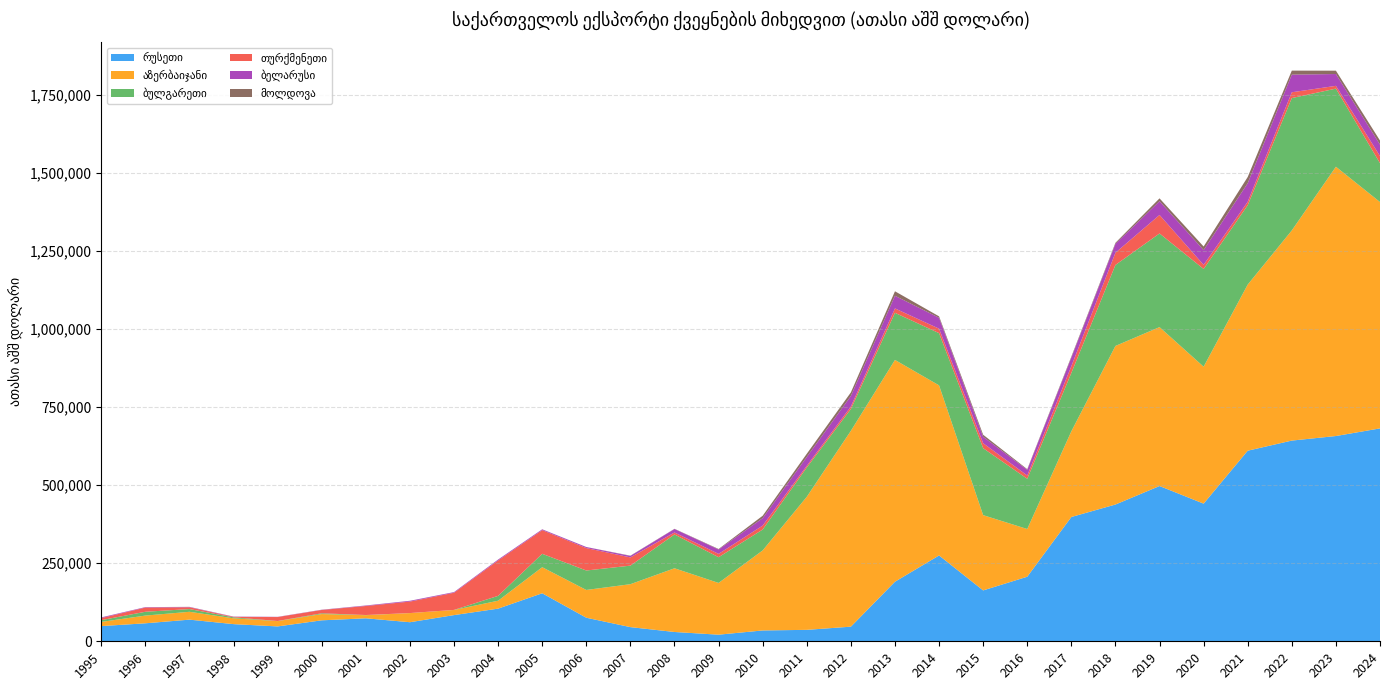

Reading left to right, transcribe all the data shown in this chart.

რუსეთი: 1995=48633.9	1996=57582.2	1997=69273.1	1998=54935.8	1999=47601.0	2000=67108.9	2001=73554.6	2002=61048.5	2003=83839.8	2004=104532.8	2005=153724.5	2006=75393.3	2007=45338.5	2008=29783.4	2009=21146.2	2010=34706.4	2011=36610.4	2012=46806.0	2013=190653.4	2014=274754.0	2015=162885.6	2016=206687.5	2017=397853.6	2018=437749.3	2019=496972.2	2020=440620.7	2021=610067.5	2022=642439.0	2023=657019.4	2024=681459.0
აზერბაიჯანი: 1995=13384.4	1996=24714.4	1997=25106.8	1998=18636.2	1999=16936.8	2000=20079.6	2001=9975.8	2002=29171.7	2003=16445.1	2004=25327.2	2005=83430.8	2006=88913.5	2007=137455.0	2008=203930.3	2009=165633.8	2010=256241.8	2011=425907.0	2012=626914.0	2013=709919.2	2014=544448.0	2015=240869.6	2016=152719.4	2017=274224.1	2018=507628.4	2019=508680.8	2020=438327.5	2021=531724.2	2022=672698.4	2023=862010.5	2024=724534.7
ბულგარეთი: 1995=5657.4	1996=12180.6	1997=8753.8	1998=3087.4	1999=390.1	2000=2418.3	2001=575.5	2002=138.3	2003=154.0	2004=15552.0	2005=42843.9	2006=62268.2	2007=59357.3	2008=108216.6	2009=82290.6	2010=66754.2	2011=93699.0	2012=69654.7	2013=150753.8	2014=167104.9	2015=214247.1	2016=160760.0	2017=186856.3	2018=259166.2	2019=299702.4	2020=312735.6	2021=253948.5	2022=423598.5	2023=249959.7	2024=124307.3
თურქმენეთი: 1995=6536.1	1996=13431.8	1997=5733.9	1998=1367.3	1999=12670.9	2000=10615.1	2001=28878.2	2002=36733.8	2003=54906.1	2004=113441.8	2005=75827.6	2006=71808.9	2007=26338.5	2008=6338.1	2009=10668.6	2010=12634.2	2011=5460.4	2012=7963.6	2013=14132.6	2014=14334.0	2015=16052.4	2016=10457.1	2017=21576.4	2018=39120.3	2019=59283.5	2020=13222.9	2021=11145.1	2022=18572.3	2023=8888.6	2024=22939.9
ბელარუსი: 1995=2134.1	1996=1382.7	1997=1060.9	1998=892.6	1999=570.1	2000=649.3	2001=1499.5	2002=2441.9	2003=1989.0	2004=2722.8	2005=2454.5	2006=3258.2	2007=4738.6	2008=11167.8	2009=14100.6	2010=23775.2	2011=28327.1	2012=33832.6	2013=40506.4	2014=34810.5	2015=20466.4	2016=18251.6	2017=27547.3	2018=28445.8	2019=44058.0	2020=47305.0	2021=59425.9	2022=56416.2	2023=37873.2	2024=36663.0
მოლდოვა: 1995=149.0	1996=104.2	1997=275.3	1998=149.1	1999=119.9	2000=221.6	2001=149.3	2002=130.7	2003=165.7	2004=115.1	2005=236.9	2006=216.5	2007=841.4	2008=610.5	2009=1595.7	2010=7745.7	2011=10126.7	2012=11464.0	2013=14338.8	2014=4653.4	2015=6534.3	2016=2039.7	2017=3244.9	2018=3381.6	2019=9072.0	2020=11437.6	2021=19845.3	2022=12882.2	2023=10678.8	2024=12895.2